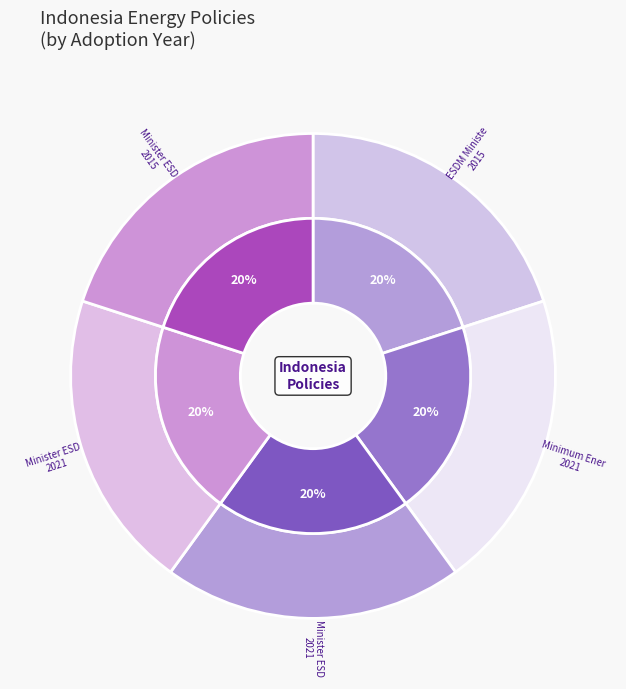

How much of the chart is everything except Minister ESDM
Room ACs 2015?

80.0%